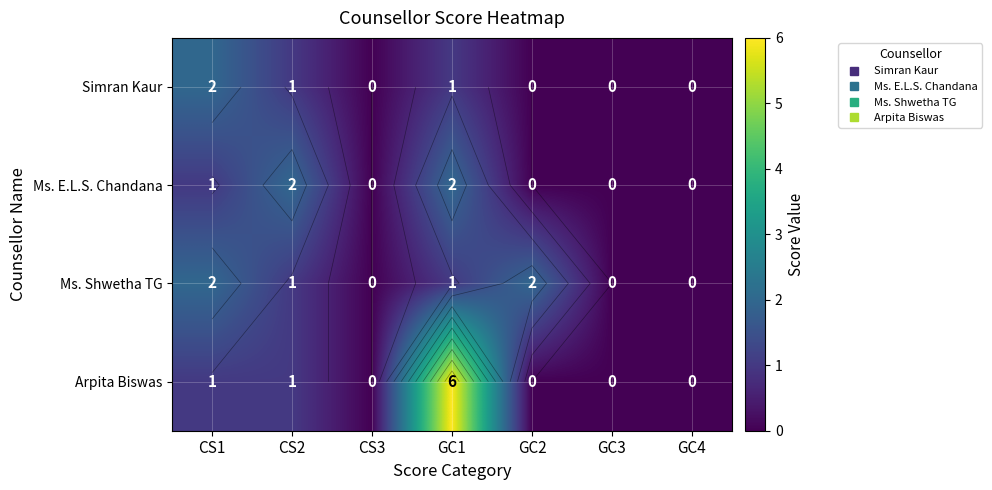

The Ms. Shwetha TG series shows 0 at GC2. True or false?

False